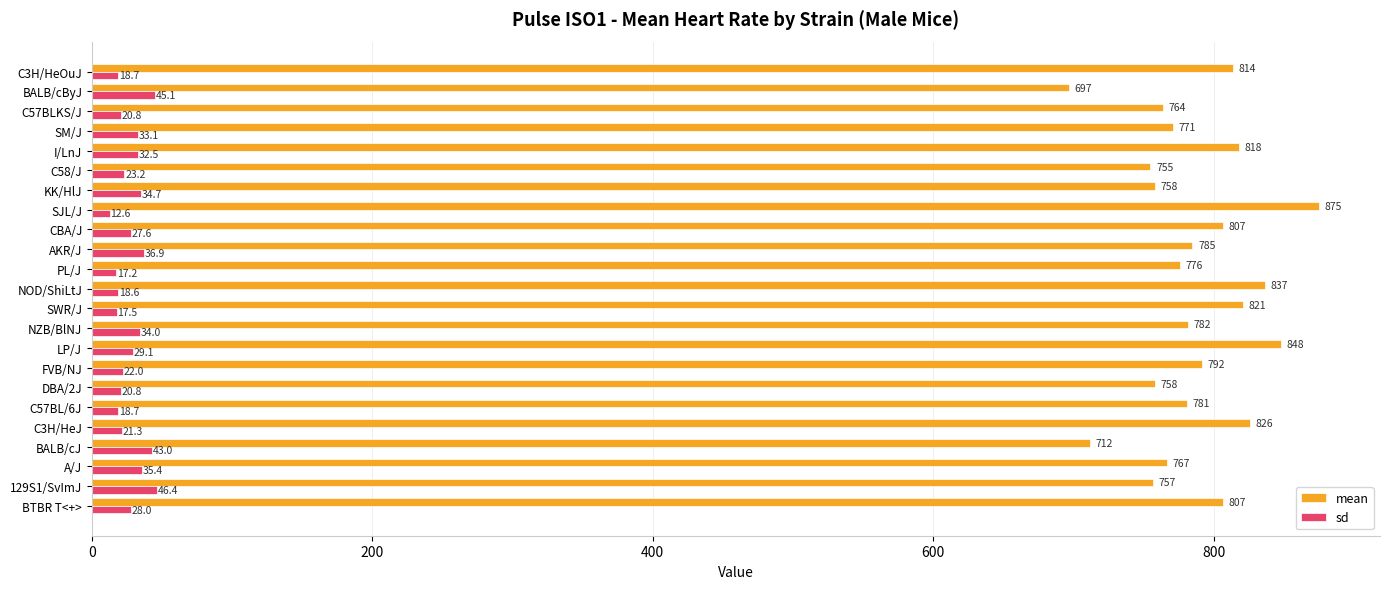

Between C58/J and BALB/cByJ, which series saw the biggest shift?

mean